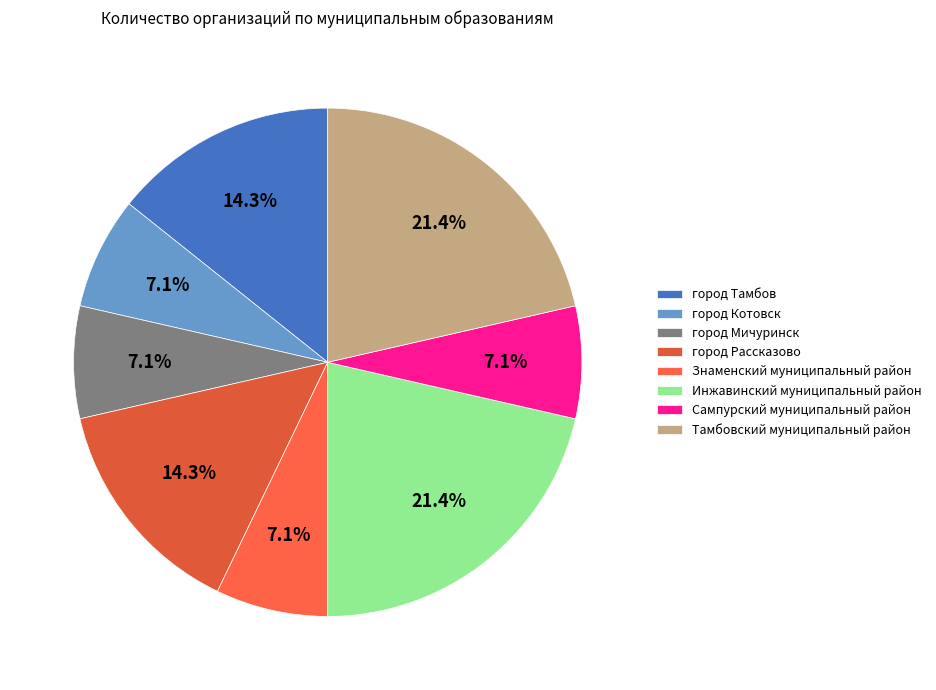

True or false: город Тамбов accounts for 26% of the total.

False